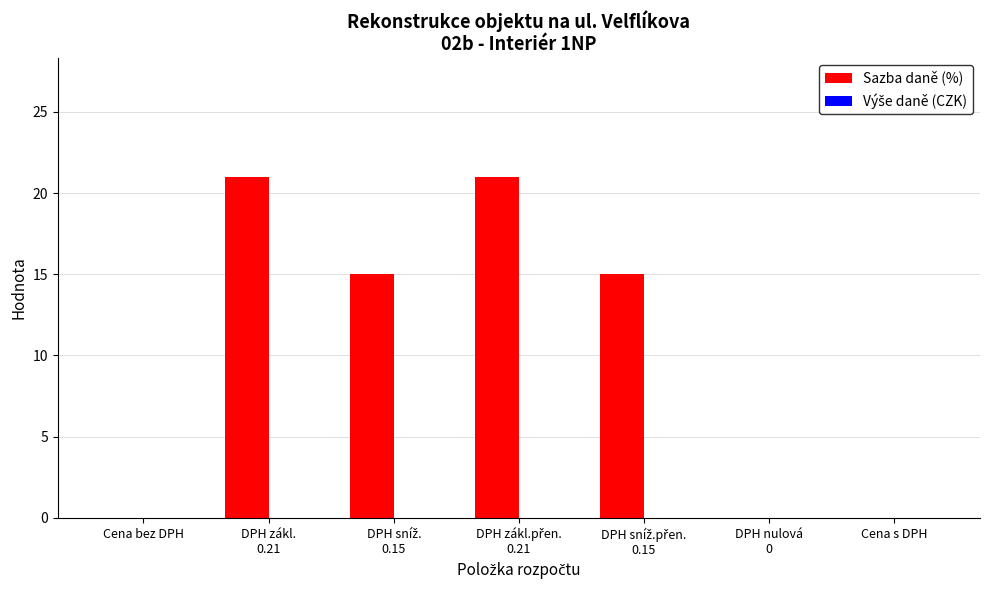

Is it true that the value at Cena s DPH is 0?

True